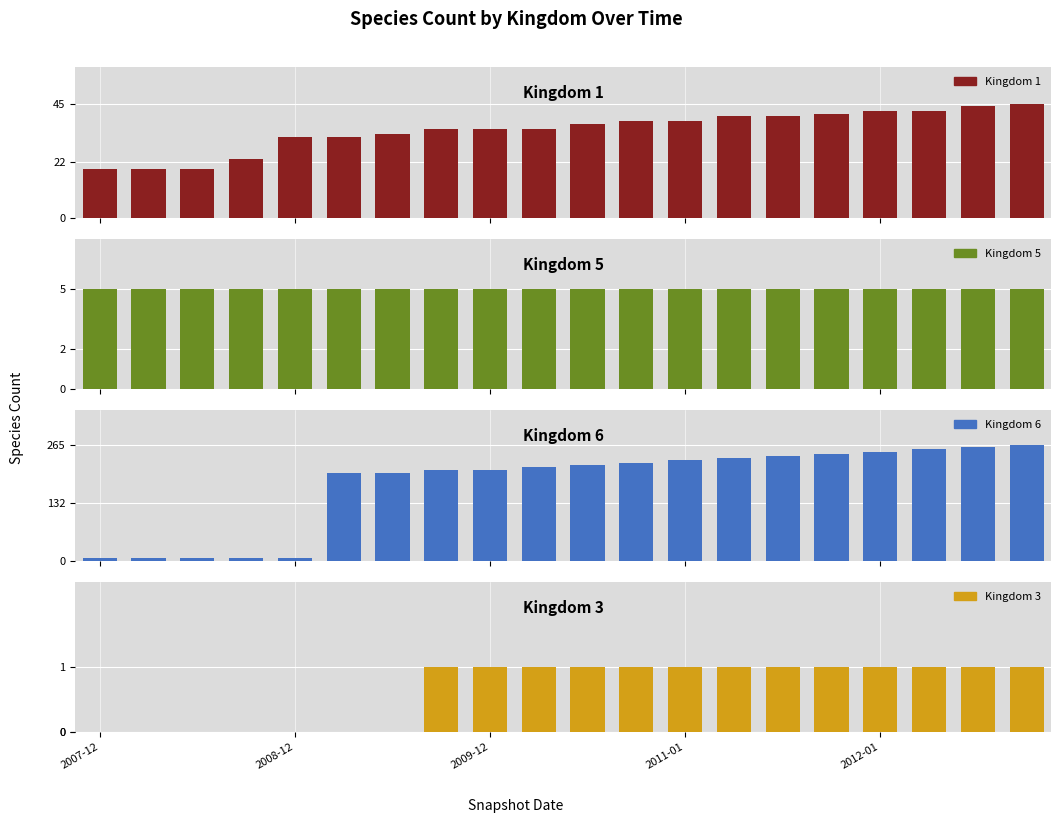

The Kingdom 3 series shows 0 at 5. True or false?

True